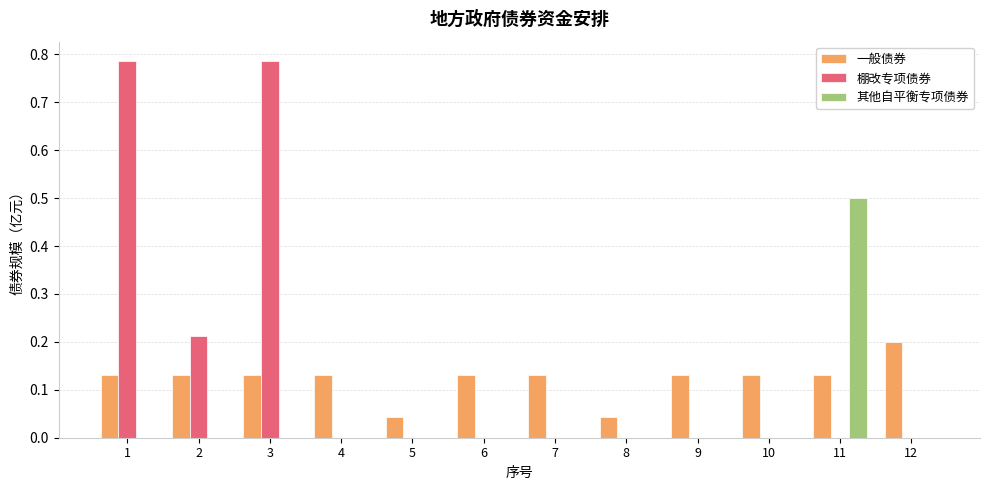

Which category has the highest value in the 一般债券 series?

12